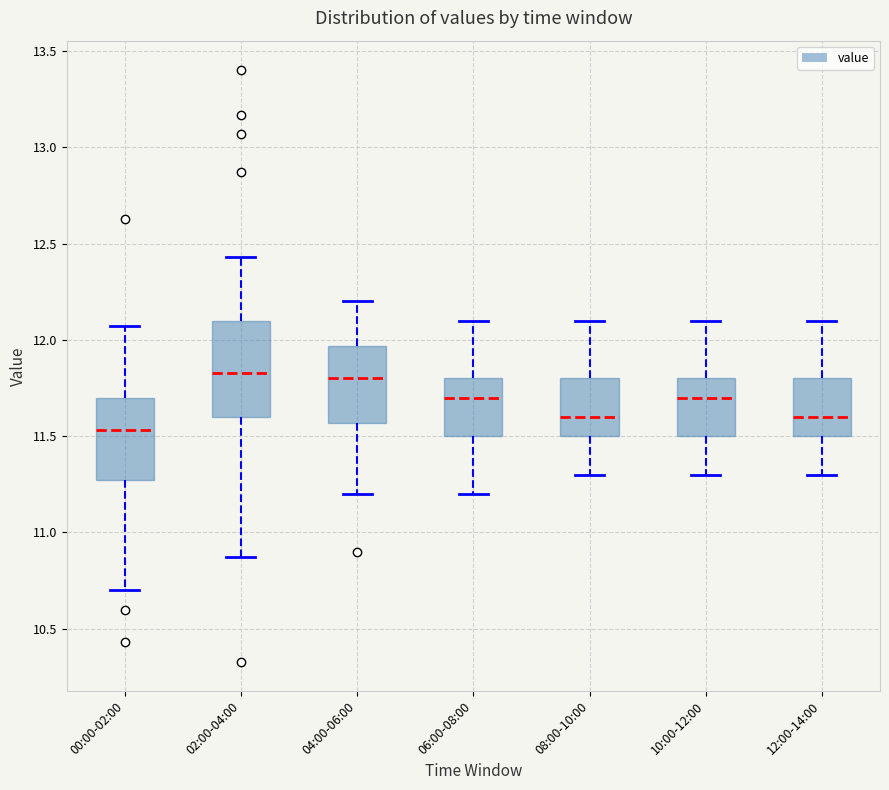

Where is the upper edge of the box for 06:00-08:00 on the y-axis? The values are not printed on the chart, so give them approximately, as read against the axis.

11.80